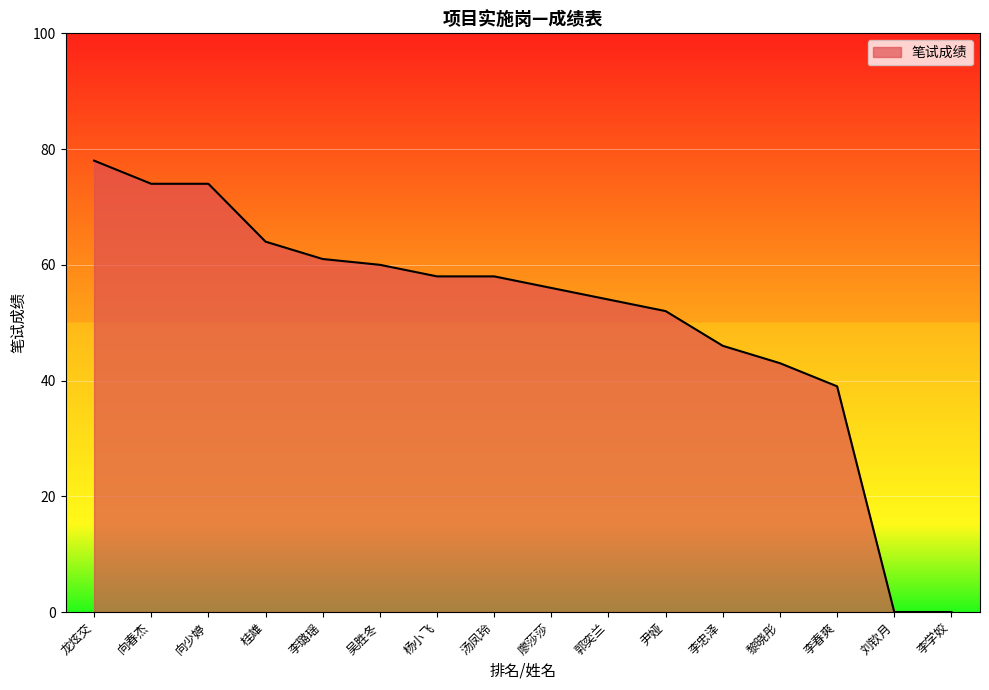

Between 汤凤玲 and 黎晓彤, which is larger?

汤凤玲